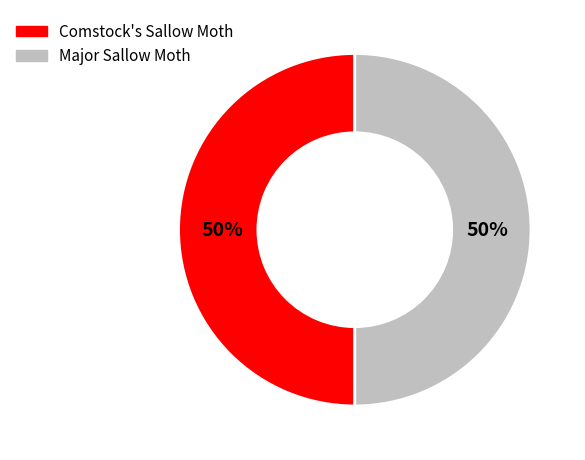

To the nearest percent, what portion does Major Sallow Moth represent?

50%